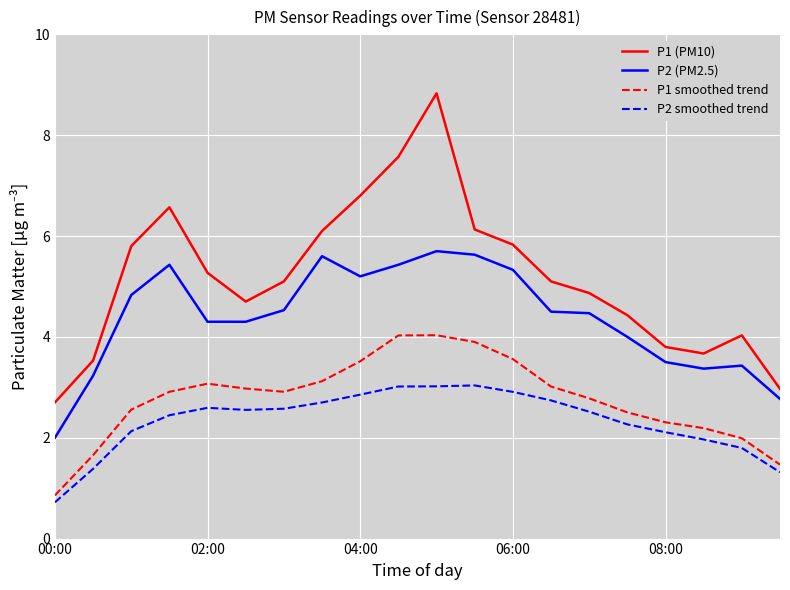

What is the greatest value displayed?

8.8